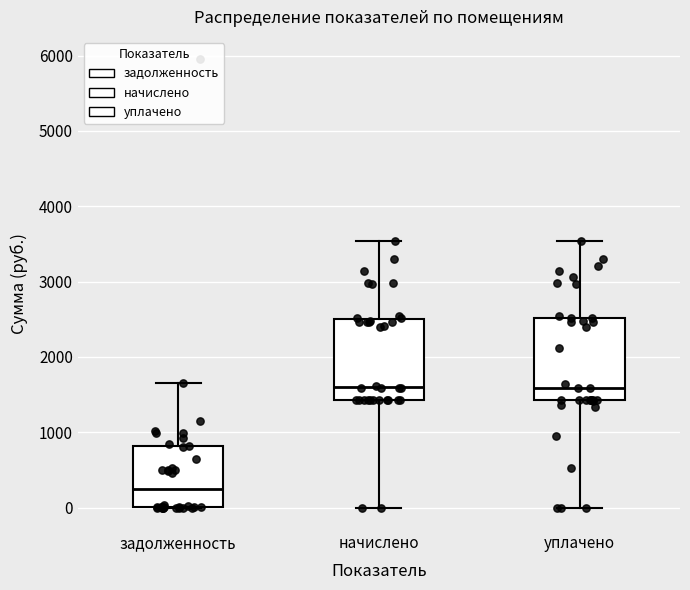

Reading left to right, read every box against the y-axis: the position of its median line, the range the box covers, and the ends of its whiskers. The values are not printed on the chart, so give them approximately, as read against the axis.

задолженность: median 200, box 0 to 800, whiskers 0 to 1600
начислено: median 1600, box 1400 to 2500, whiskers 0 to 3500
уплачено: median 1600, box 1400 to 2500, whiskers 0 to 3500